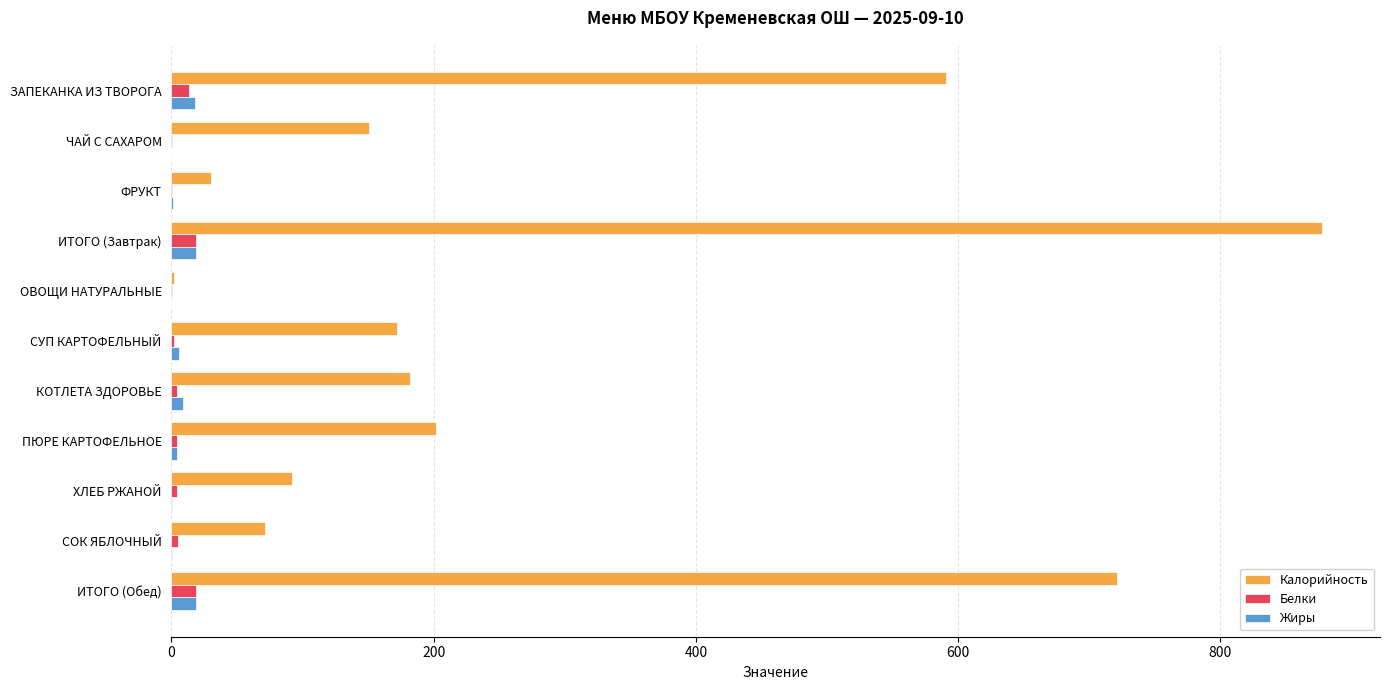

At which category is the sum across all series the highest?

ИТОГО (Завтрак)